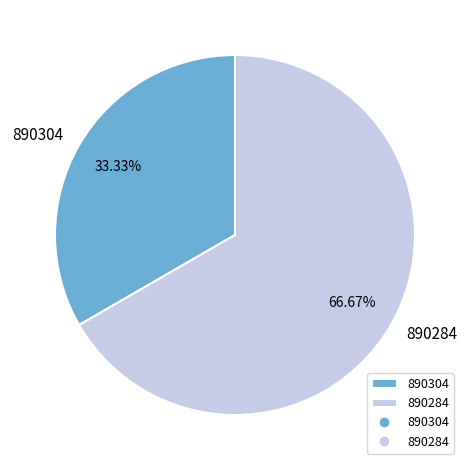

Which slice represents more than half of the pie?

890284